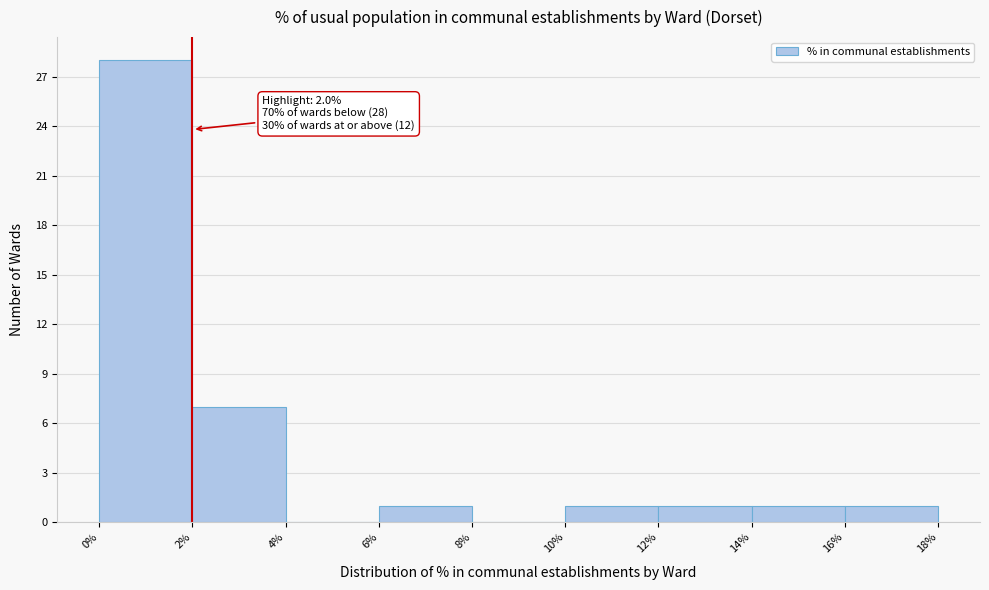

Over which range of the x-axis is the bar tallest?

0% to 2%